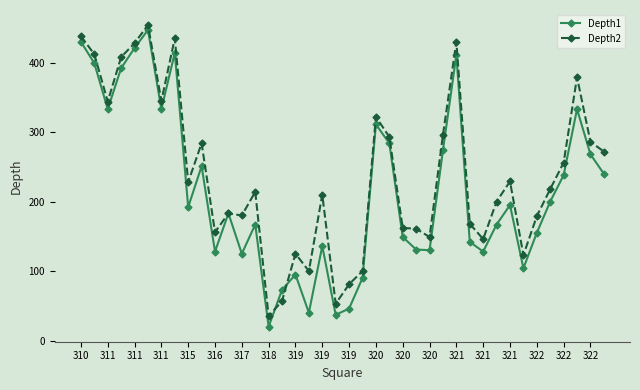

List the series in order of their overall mean, lowest first.

Depth1, Depth2